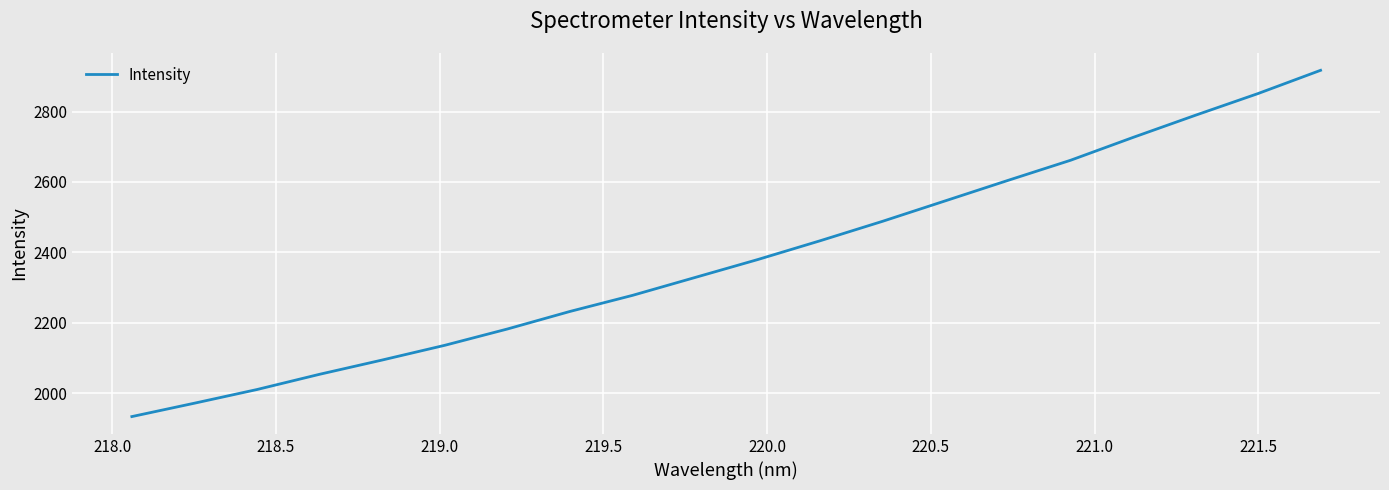

What is the difference between the maximum and minimum values?

983.5